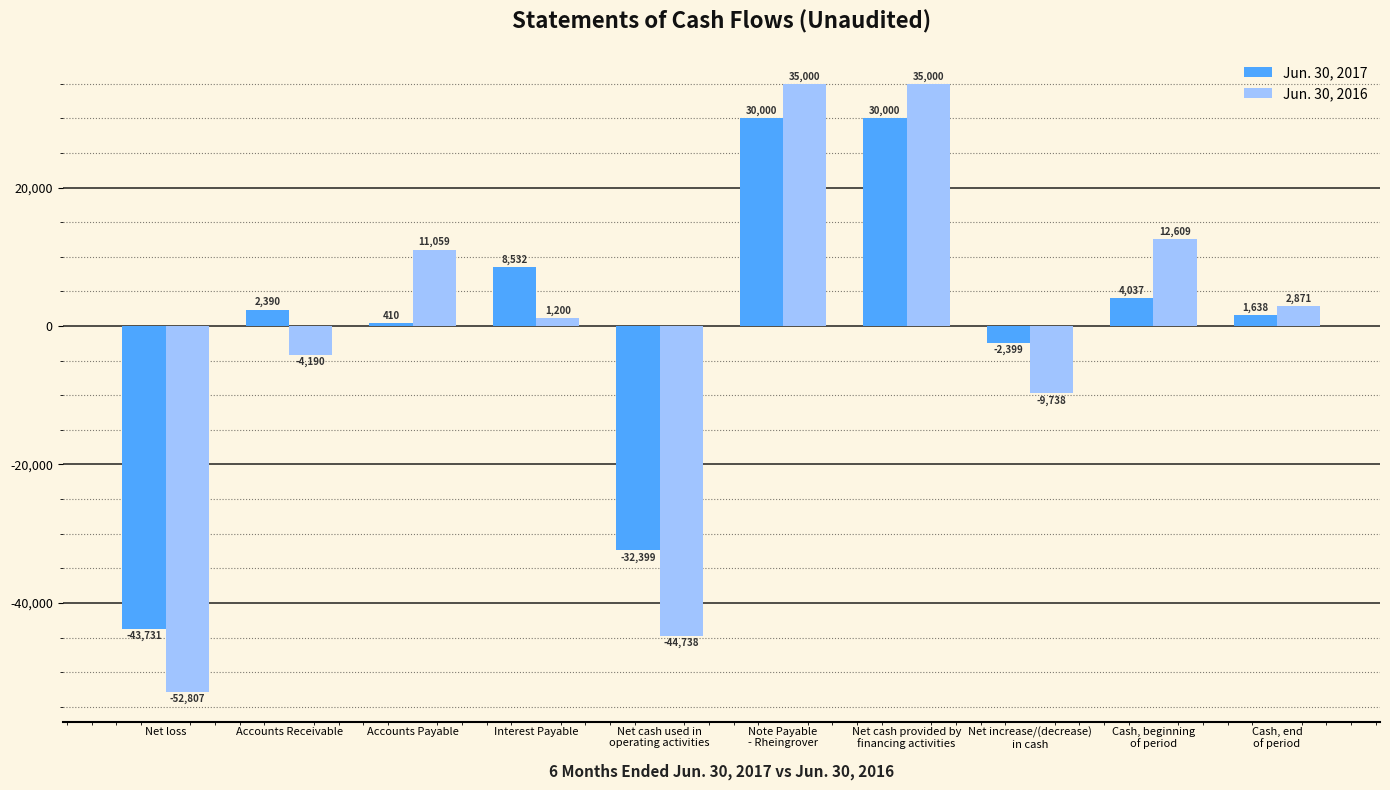

What is the label of the 7th bar from the right?

Interest Payable